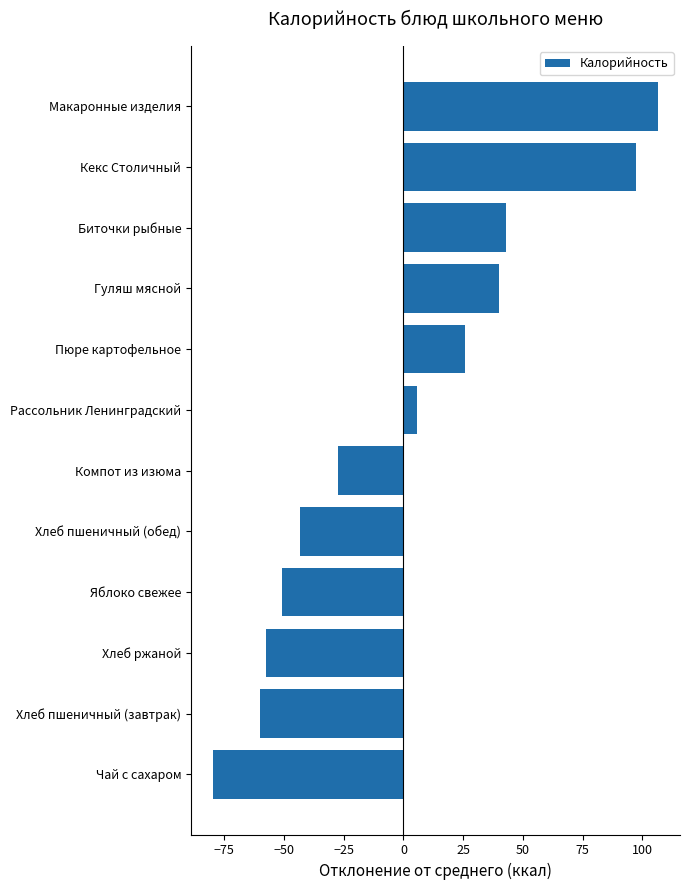

Which has a higher value, Макаронные изделия or Компот из изюма?

Макаронные изделия